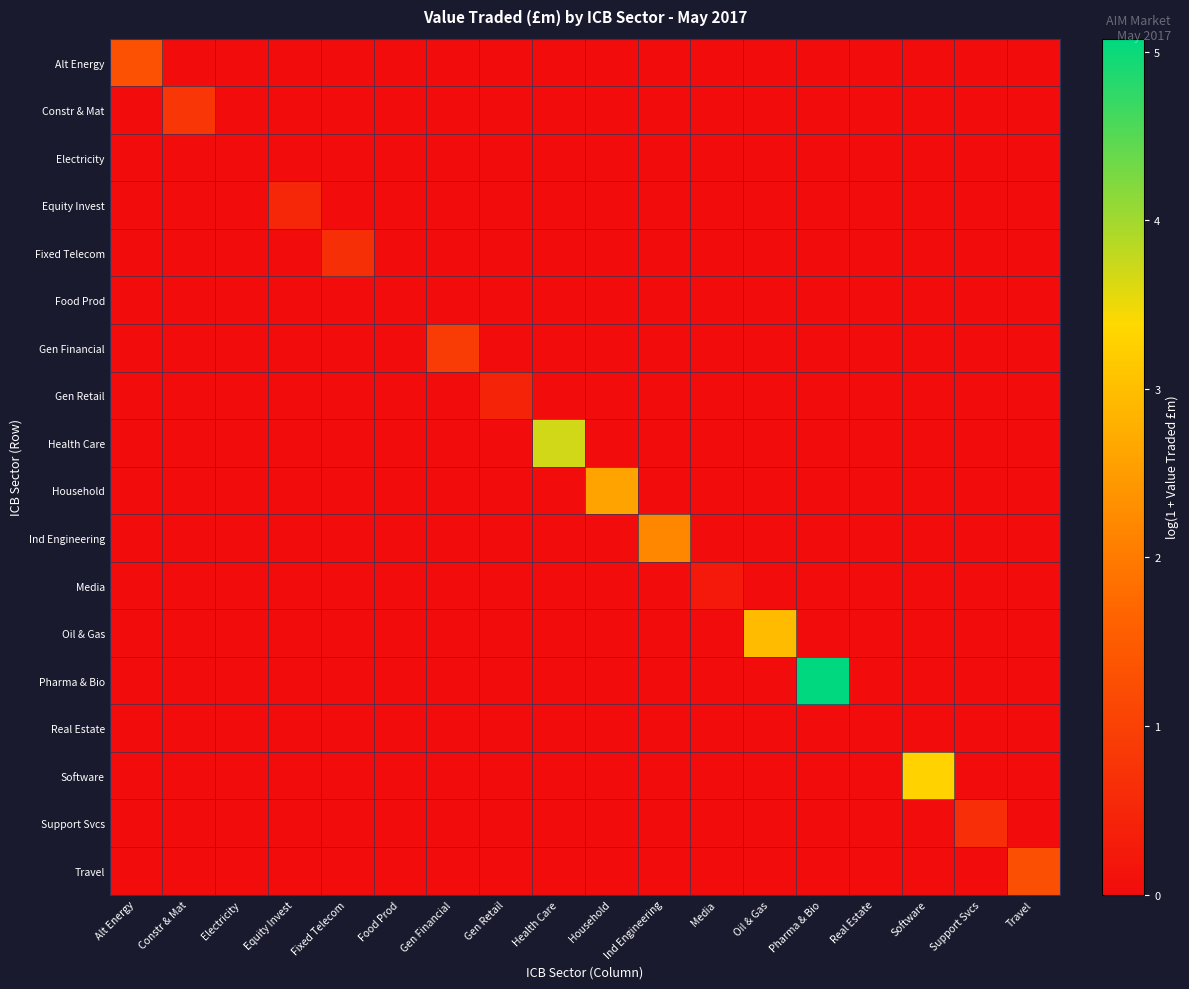

Which series has the widest spread of values?

Pharma & Bio